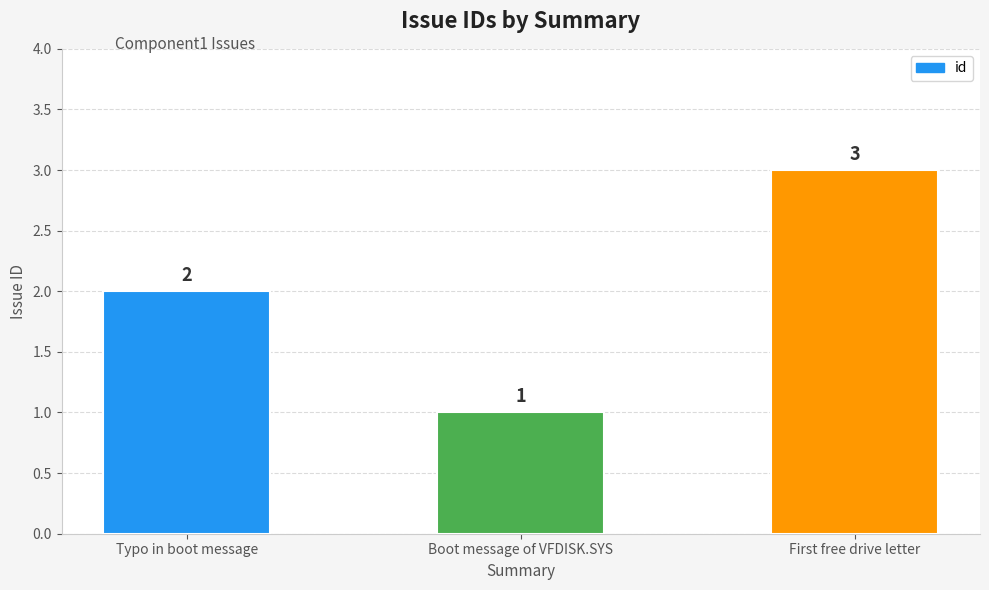

Reading right to left, what are all the values shown in this chart?

3	1	2